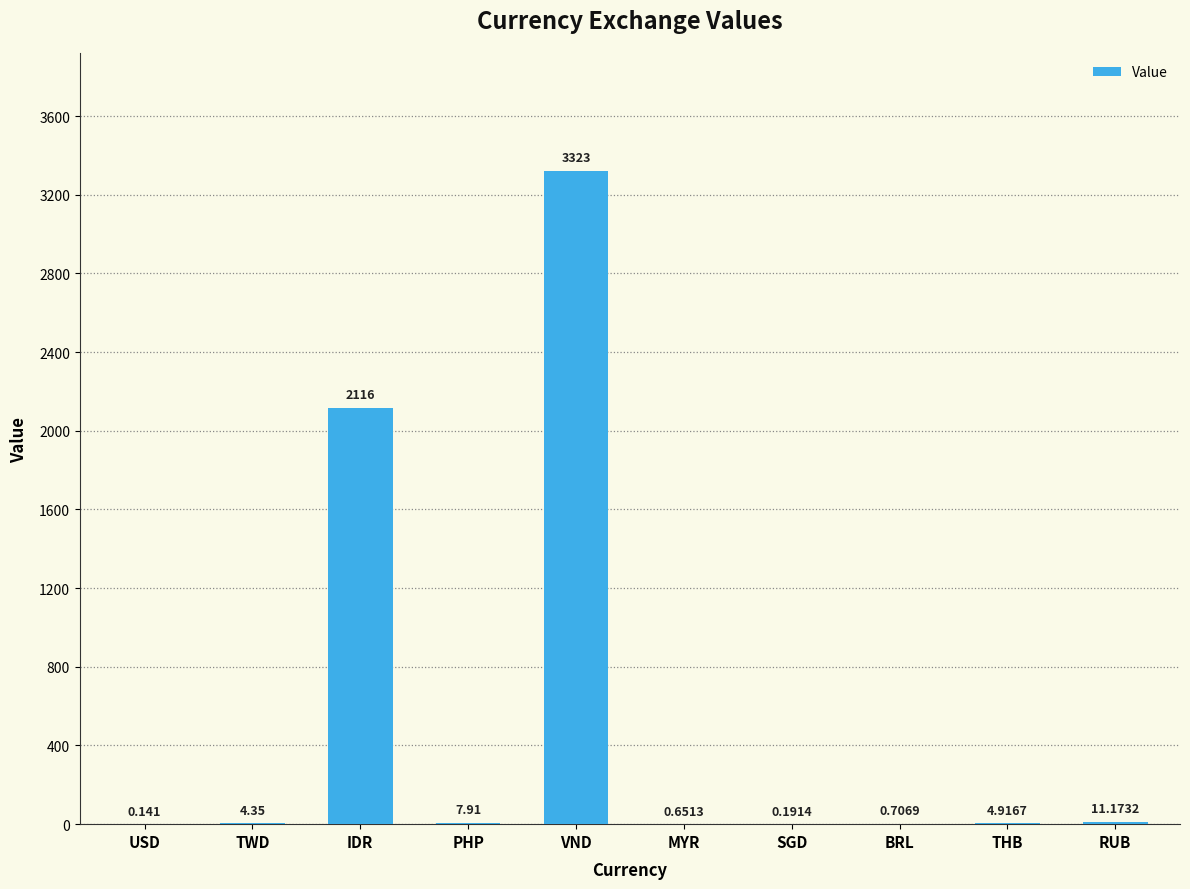

At which label does the data first exceed 4?

TWD